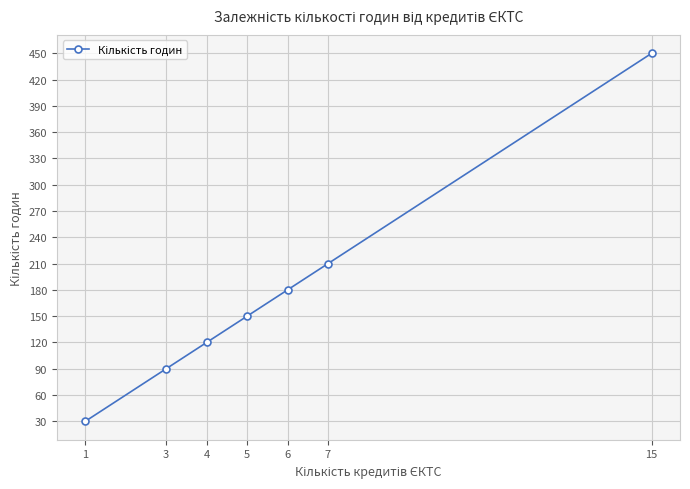

What is the difference between the values at 6 and 7?

30